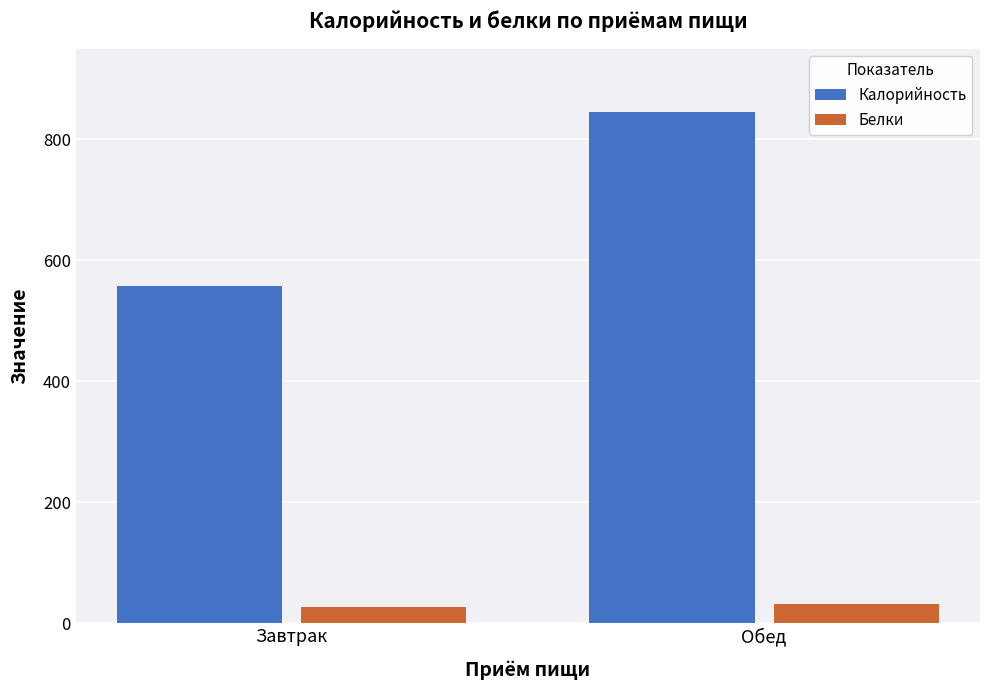

The value of Белки at Завтрак is 26.5. True or false?

True